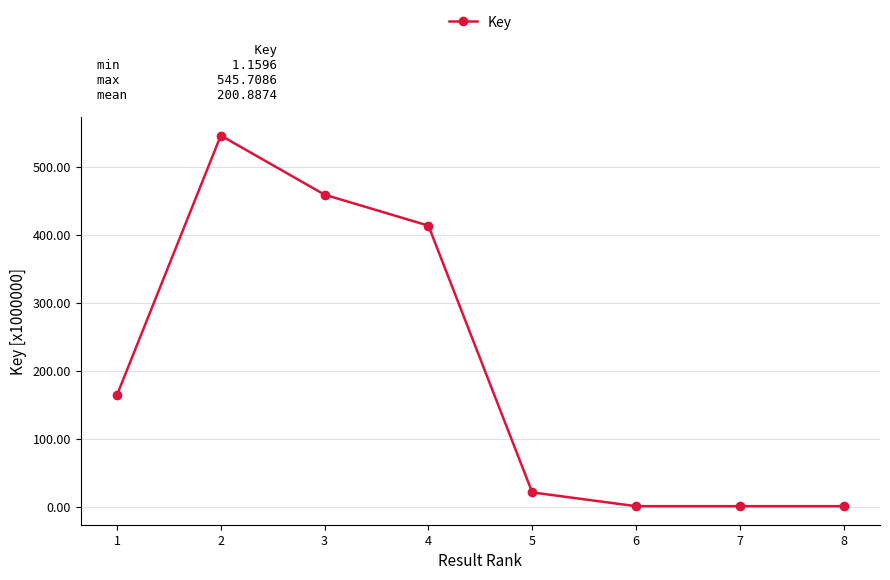

What is the difference between the maximum and minimum values?

544.5